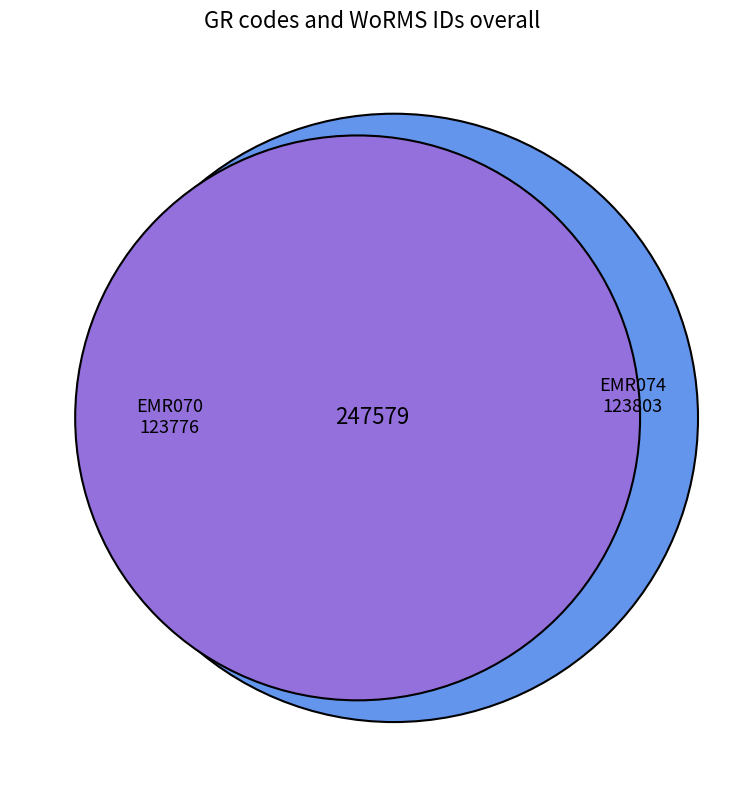

True or false: EMR070 accounts for 42% of the total.

False